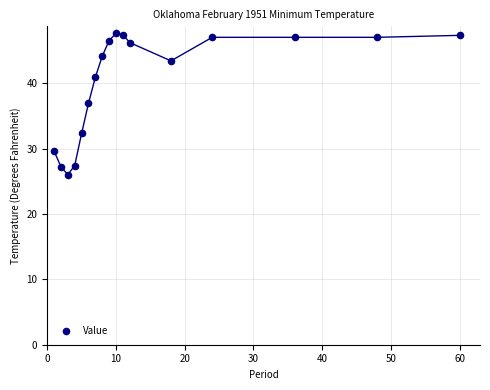

What Y value in the scatter plot is closest to 36?

36.9